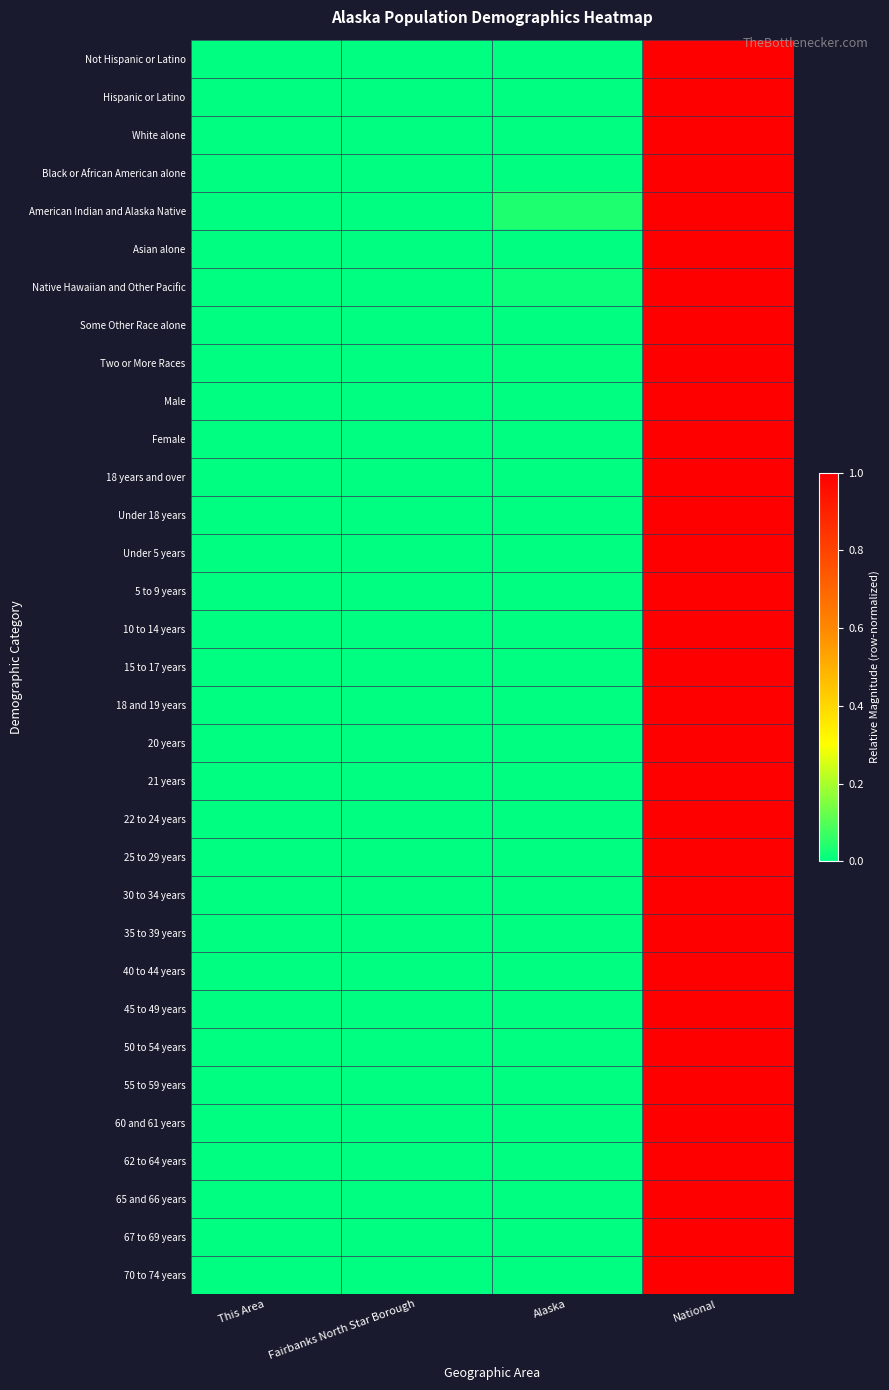

Reading left to right, what are all the values shown in this chart?

Not Hispanic or Latino: This Area=0.0	Fairbanks North Star Borough=0.0	Alaska=0.0	National=1.0
Hispanic or Latino: This Area=0.0	Fairbanks North Star Borough=0.0	Alaska=0.0	National=1.0
White alone: This Area=0.0	Fairbanks North Star Borough=0.0	Alaska=0.0	National=1.0
Black or African American alone: This Area=0.0	Fairbanks North Star Borough=0.0	Alaska=0.0	National=1.0
American Indian and Alaska Native: This Area=0.0	Fairbanks North Star Borough=0.0	Alaska=0.0	National=1.0
Asian alone: This Area=0.0	Fairbanks North Star Borough=0.0	Alaska=0.0	National=1.0
Native Hawaiian and Other Pacific: This Area=0.0	Fairbanks North Star Borough=0.0	Alaska=0.0	National=1.0
Some Other Race alone: This Area=0.0	Fairbanks North Star Borough=0.0	Alaska=0.0	National=1.0
Two or More Races: This Area=0.0	Fairbanks North Star Borough=0.0	Alaska=0.0	National=1.0
Male: This Area=0.0	Fairbanks North Star Borough=0.0	Alaska=0.0	National=1.0
Female: This Area=0.0	Fairbanks North Star Borough=0.0	Alaska=0.0	National=1.0
18 years and over: This Area=0.0	Fairbanks North Star Borough=0.0	Alaska=0.0	National=1.0
Under 18 years: This Area=0.0	Fairbanks North Star Borough=0.0	Alaska=0.0	National=1.0
Under 5 years: This Area=0.0	Fairbanks North Star Borough=0.0	Alaska=0.0	National=1.0
5 to 9 years: This Area=0.0	Fairbanks North Star Borough=0.0	Alaska=0.0	National=1.0
10 to 14 years: This Area=0.0	Fairbanks North Star Borough=0.0	Alaska=0.0	National=1.0
15 to 17 years: This Area=0.0	Fairbanks North Star Borough=0.0	Alaska=0.0	National=1.0
18 and 19 years: This Area=0.0	Fairbanks North Star Borough=0.0	Alaska=0.0	National=1.0
20 years: This Area=0.0	Fairbanks North Star Borough=0.0	Alaska=0.0	National=1.0
21 years: This Area=0.0	Fairbanks North Star Borough=0.0	Alaska=0.0	National=1.0
22 to 24 years: This Area=0.0	Fairbanks North Star Borough=0.0	Alaska=0.0	National=1.0
25 to 29 years: This Area=0.0	Fairbanks North Star Borough=0.0	Alaska=0.0	National=1.0
30 to 34 years: This Area=0.0	Fairbanks North Star Borough=0.0	Alaska=0.0	National=1.0
35 to 39 years: This Area=0.0	Fairbanks North Star Borough=0.0	Alaska=0.0	National=1.0
40 to 44 years: This Area=0.0	Fairbanks North Star Borough=0.0	Alaska=0.0	National=1.0
45 to 49 years: This Area=0.0	Fairbanks North Star Borough=0.0	Alaska=0.0	National=1.0
50 to 54 years: This Area=0.0	Fairbanks North Star Borough=0.0	Alaska=0.0	National=1.0
55 to 59 years: This Area=0.0	Fairbanks North Star Borough=0.0	Alaska=0.0	National=1.0
60 and 61 years: This Area=0.0	Fairbanks North Star Borough=0.0	Alaska=0.0	National=1.0
62 to 64 years: This Area=0.0	Fairbanks North Star Borough=0.0	Alaska=0.0	National=1.0
65 and 66 years: This Area=0.0	Fairbanks North Star Borough=0.0	Alaska=0.0	National=1.0
67 to 69 years: This Area=0.0	Fairbanks North Star Borough=0.0	Alaska=0.0	National=1.0
70 to 74 years: This Area=0.0	Fairbanks North Star Borough=0.0	Alaska=0.0	National=1.0